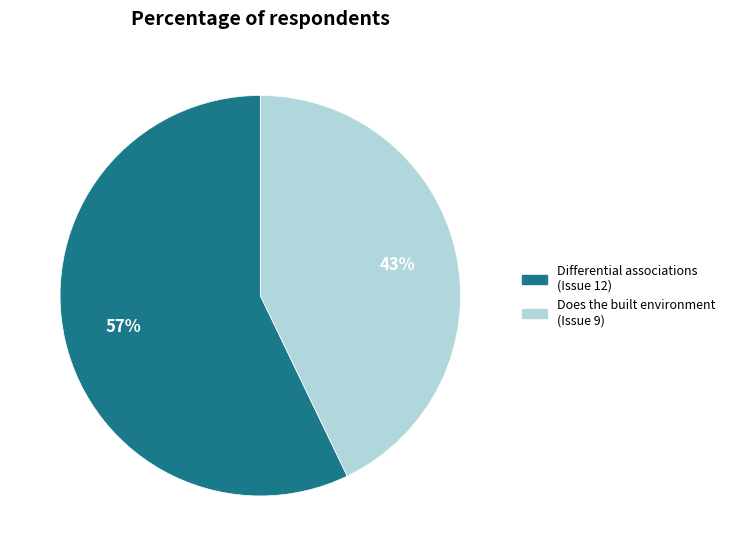

To the nearest percent, what is the difference between the largest and smallest slice percentages?

14%